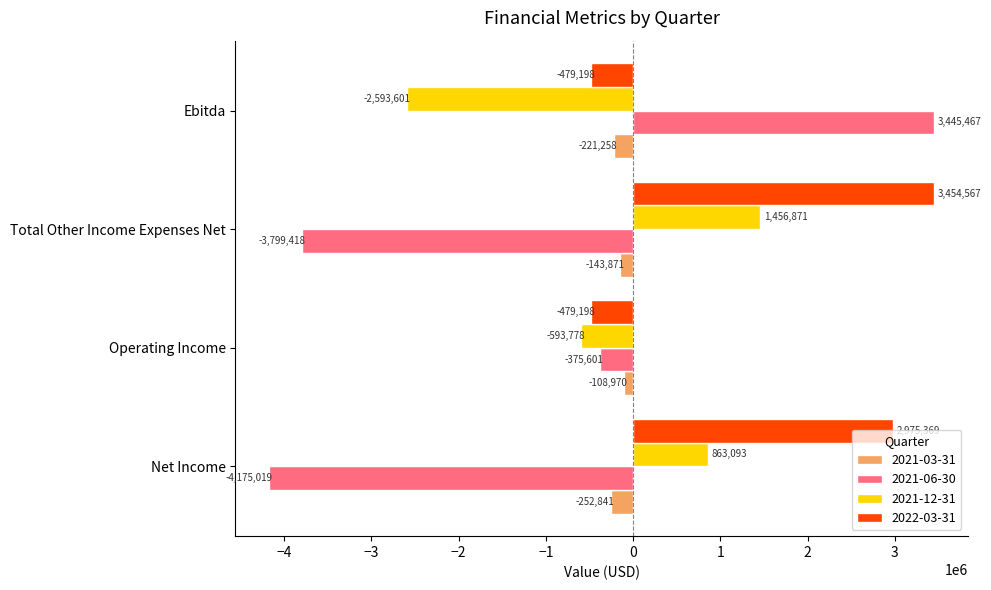

What is the difference between the 2021-12-31 values at Ebitda and Total Other Income Expenses Net?

4050472